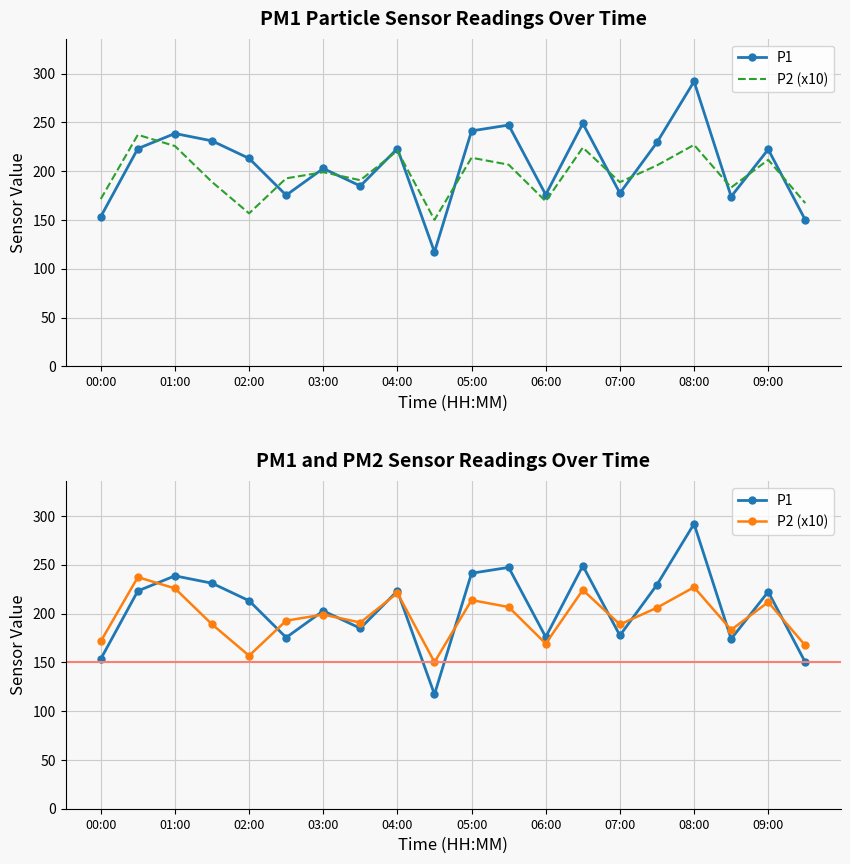

How many intersections are there between P1 and P2 (x10)?

12